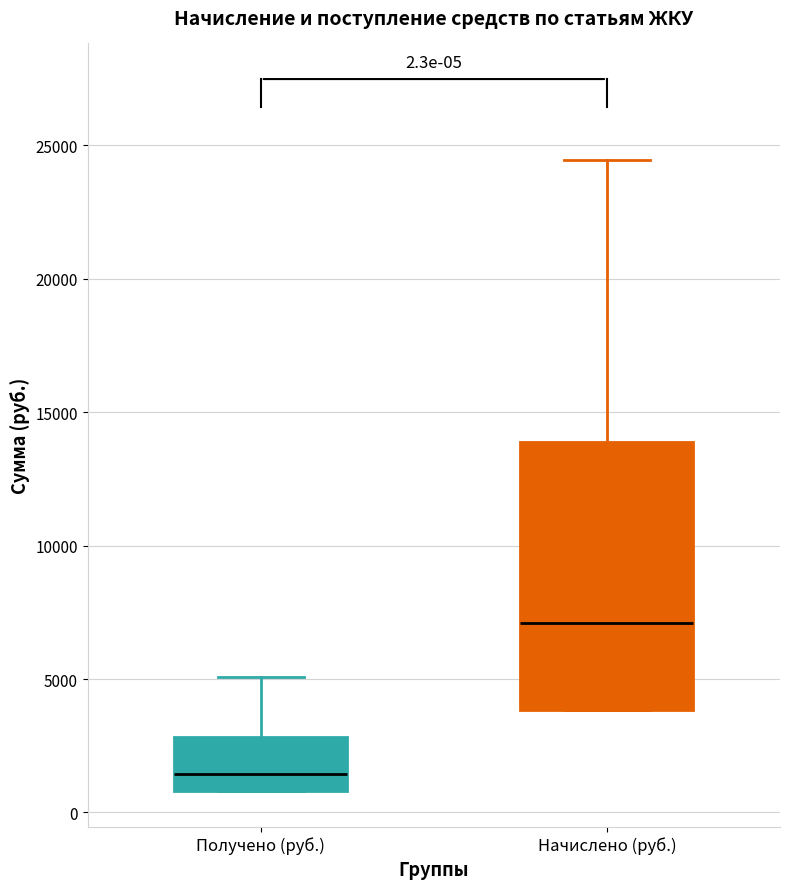

Comparing the boxes themselves (not the whiskers), which one is the tallest?

Начислено (руб.)